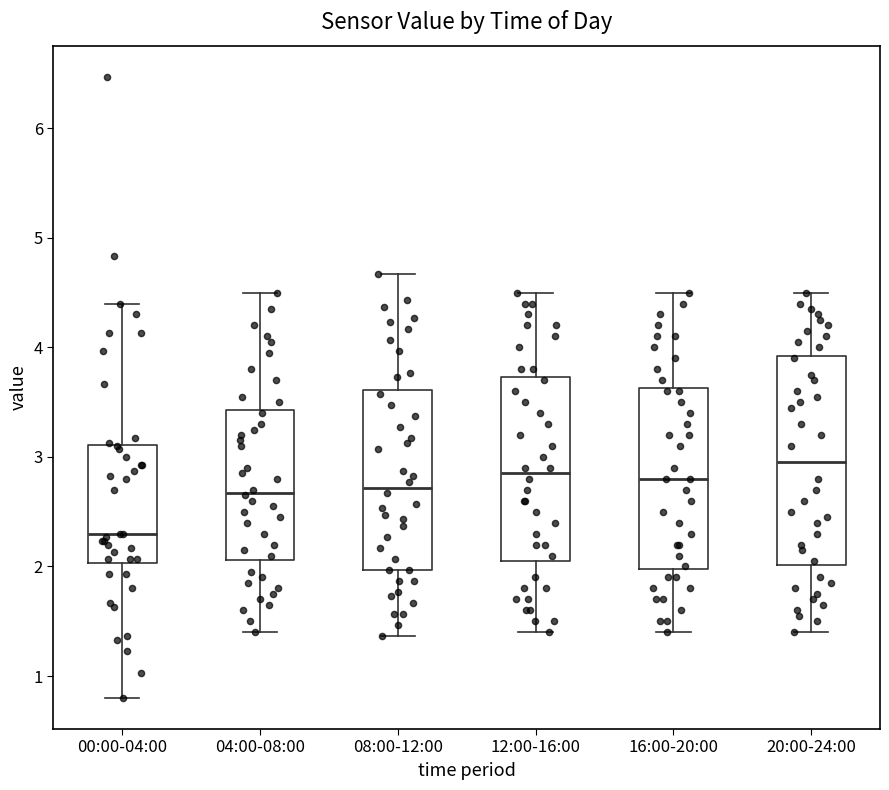

Reading left to right, read every box against the y-axis: the position of its median line, the range the box covers, and the ends of its whiskers. The values are not printed on the chart, so give them approximately, as read against the axis.

00:00-04:00: median 2.3, box 2.0 to 3.1, whiskers 0.8 to 4.4
04:00-08:00: median 2.7, box 2.1 to 3.4, whiskers 1.4 to 4.5
08:00-12:00: median 2.7, box 2.0 to 3.6, whiskers 1.4 to 4.7
12:00-16:00: median 2.9, box 2.1 to 3.7, whiskers 1.4 to 4.5
16:00-20:00: median 2.8, box 2.0 to 3.6, whiskers 1.4 to 4.5
20:00-24:00: median 3.0, box 2.0 to 3.9, whiskers 1.4 to 4.5